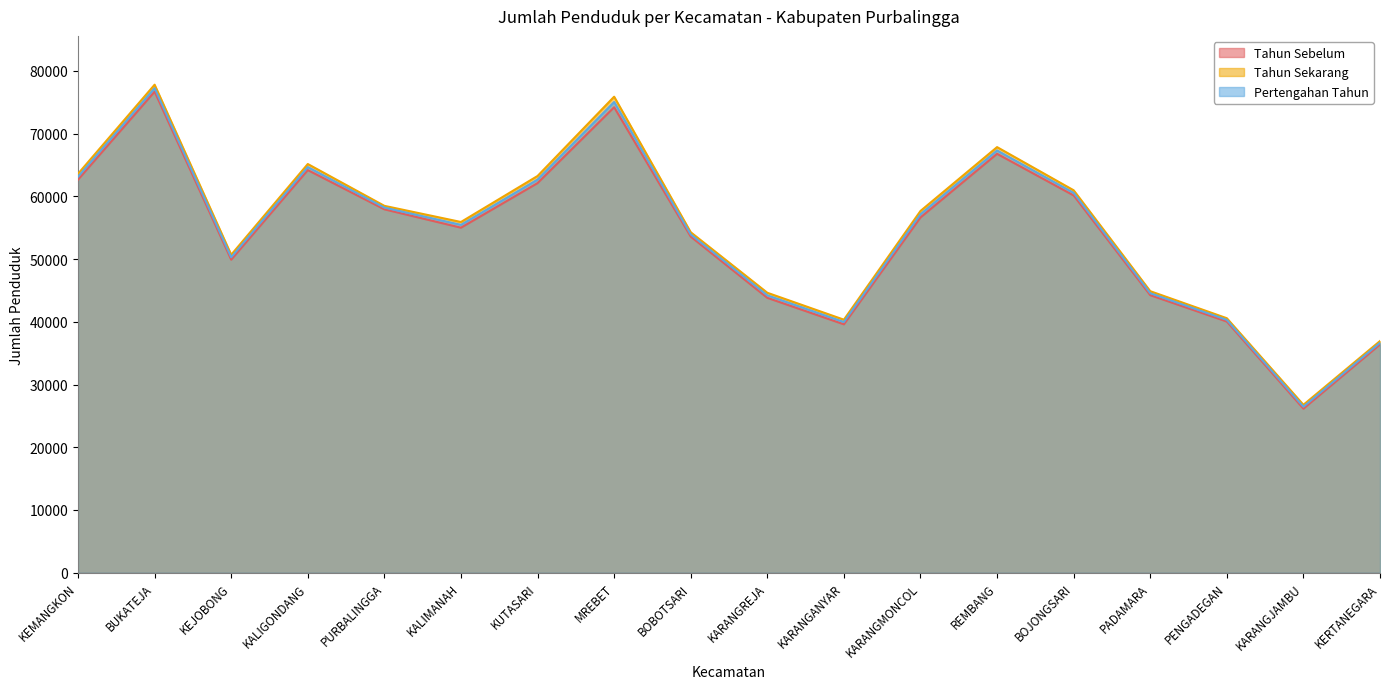

List the labels in order of Pertengahan Tahun value, smallest first.

KARANGJAMBU, KERTANEGARA, KARANGANYAR, PENGADEGAN, KARANGREJA, PADAMARA, KEJOBONG, BOBOTSARI, KALIMANAH, KARANGMONCOL, PURBALINGGA, BOJONGSARI, KUTASARI, KEMANGKON, KALIGONDANG, REMBANG, MREBET, BUKATEJA